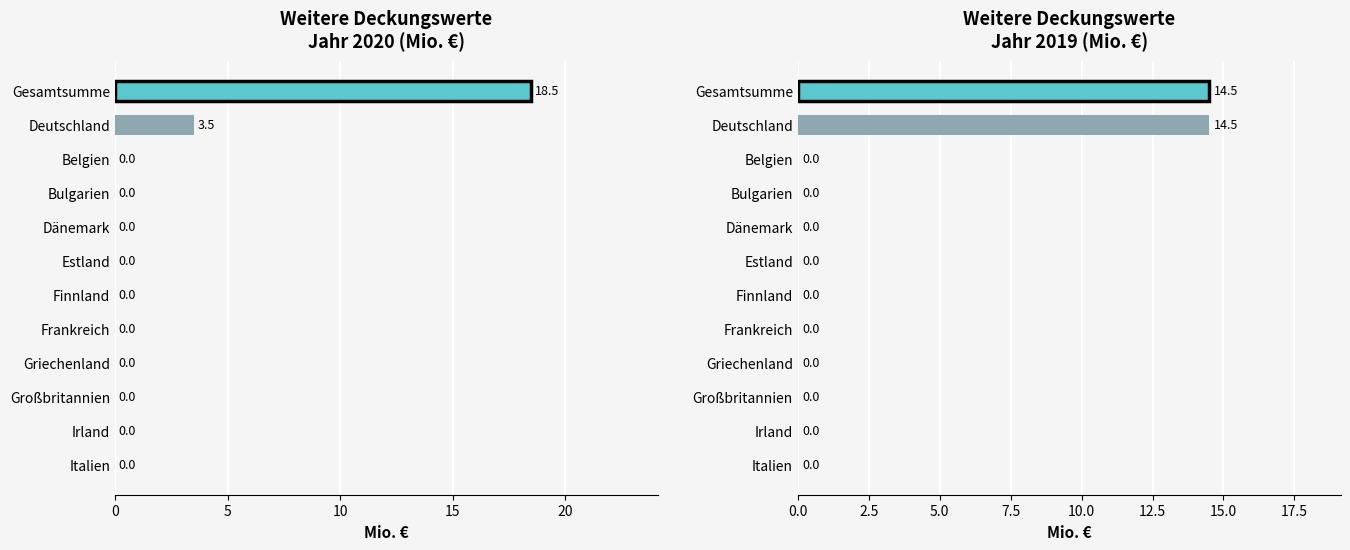

Is it true that Jahr 2020 equals 0.0 at Belgien?

True